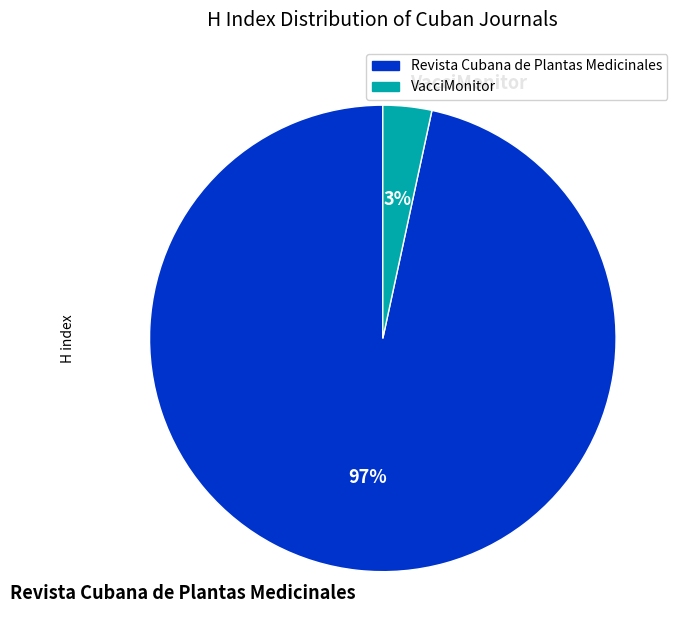

Is there any slice that represents more than half of the pie?

Yes